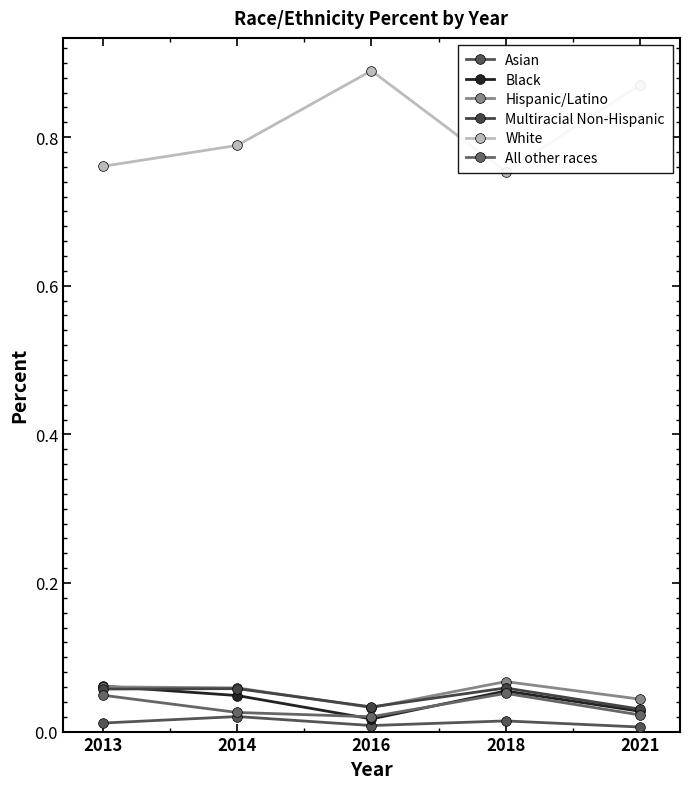

What is the value of the Hispanic/Latino point at the 1st from the left?

0.1